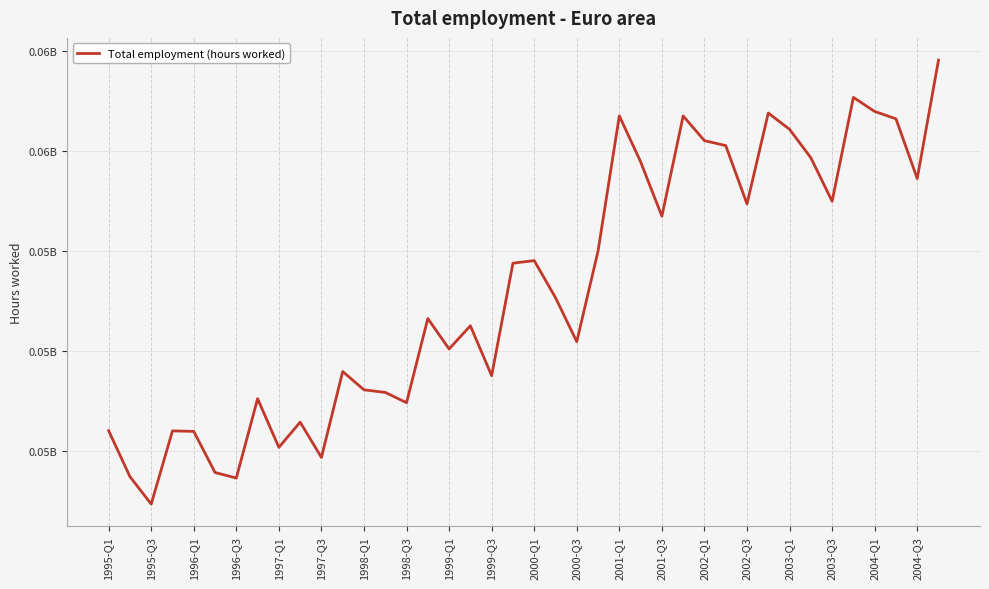

Is this an area chart (filled region under the line)?

No